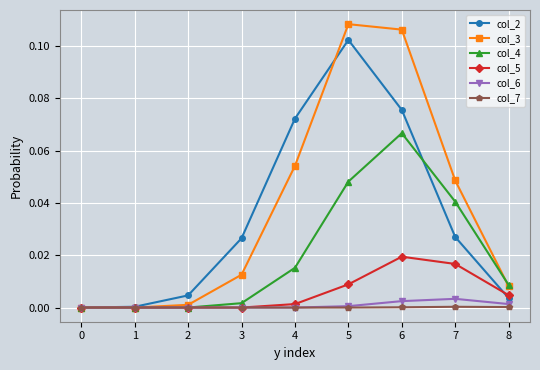

Which series has the widest spread of values?

col_3